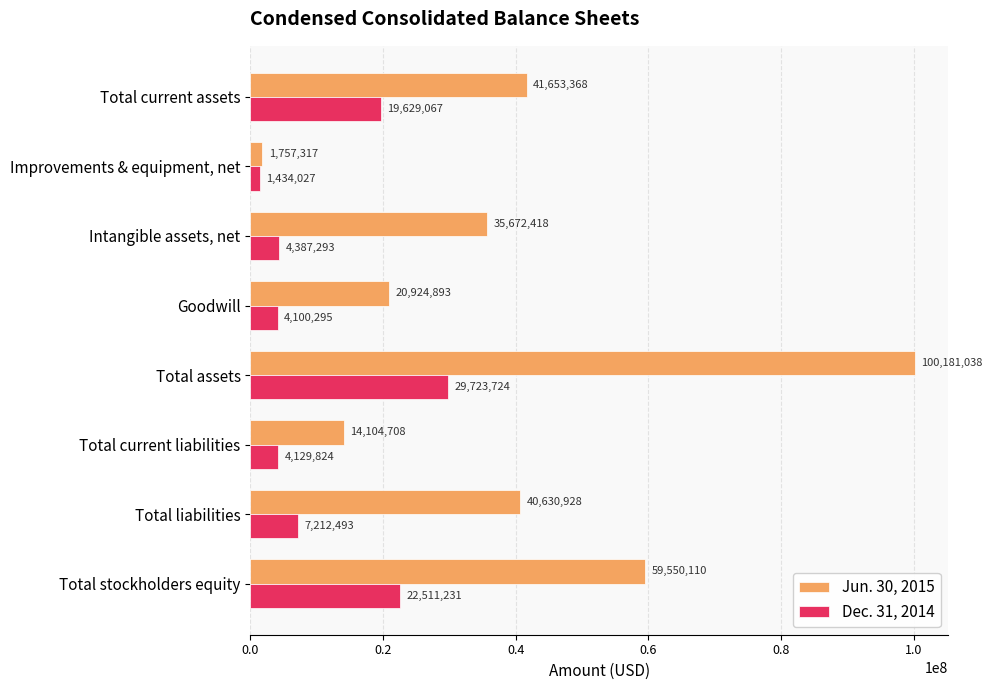

What is the average value of the Dec. 31, 2014 series?

11640994